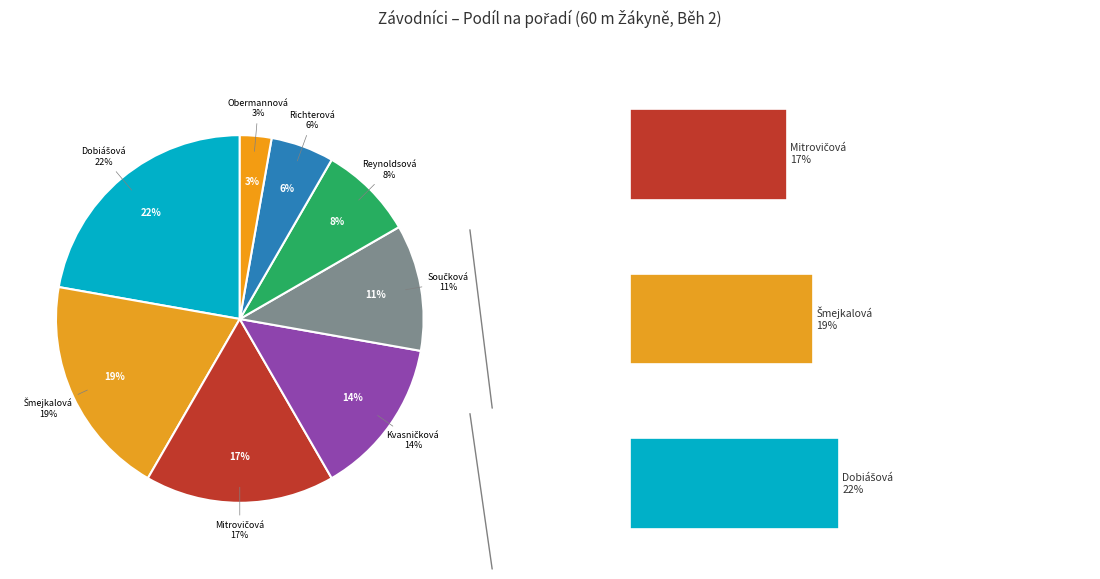

Is there any slice that represents more than half of the pie?

No